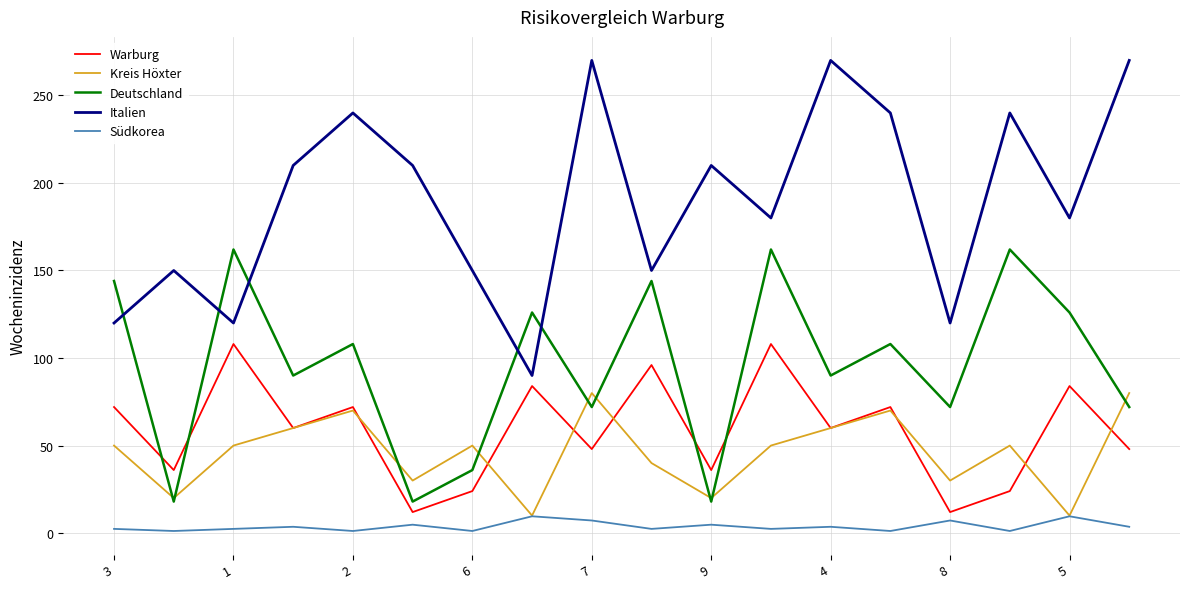

What is the minimum value for Italien?

90.0